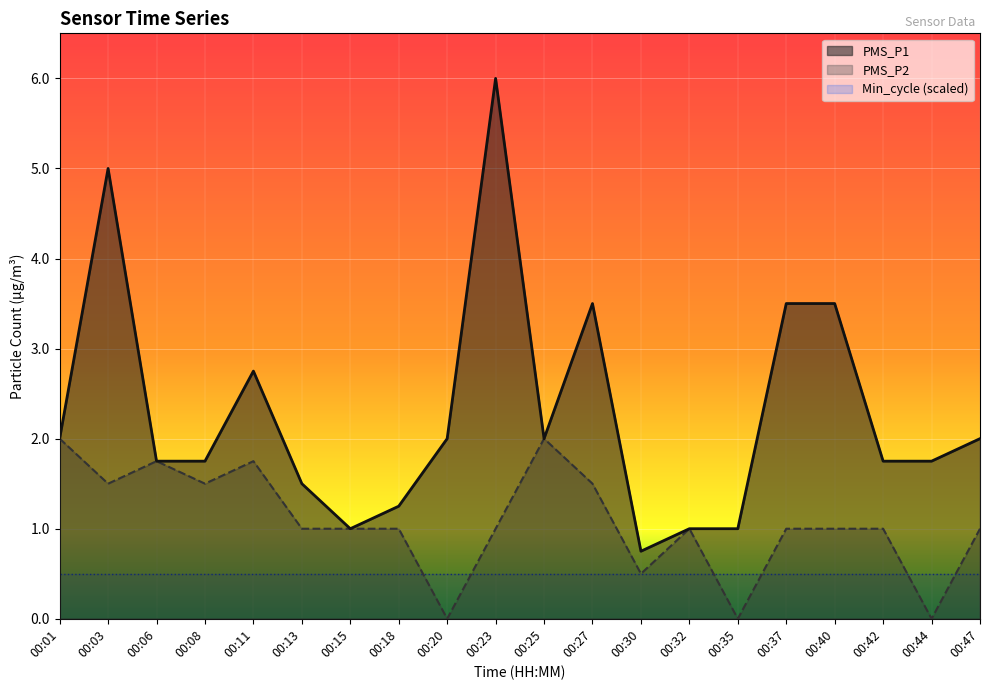

Is it true that PMS_P2 equals 0.5 at 00:30?

True